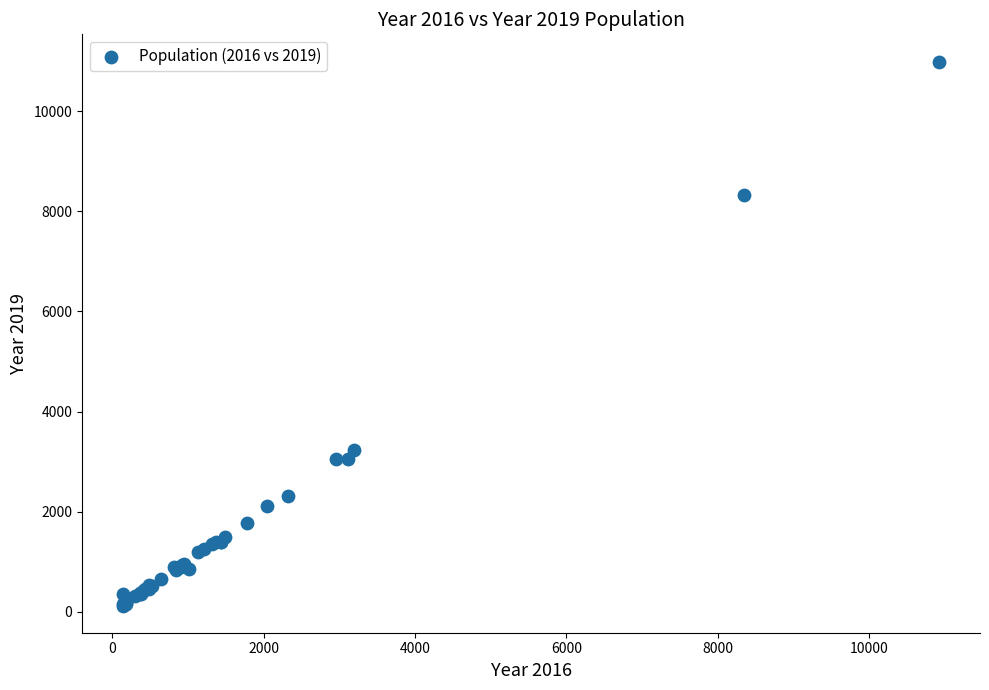

What Y value in the scatter plot is closest to 5559?

3233